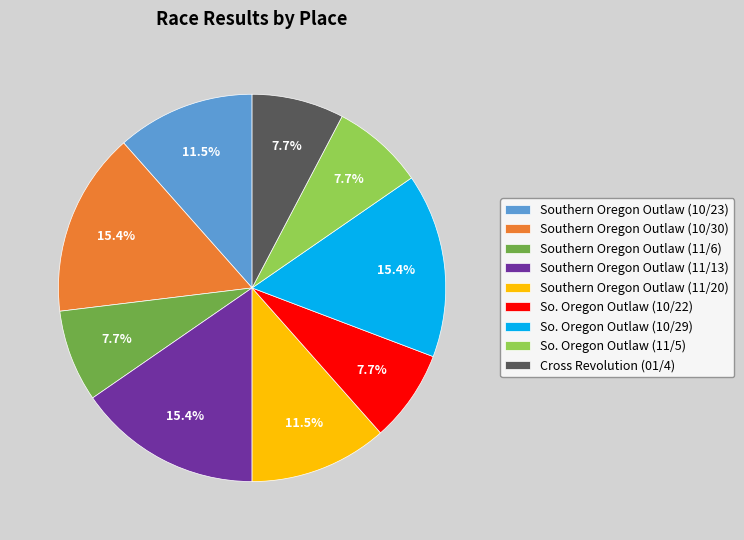

How many segments does this pie chart have?

9